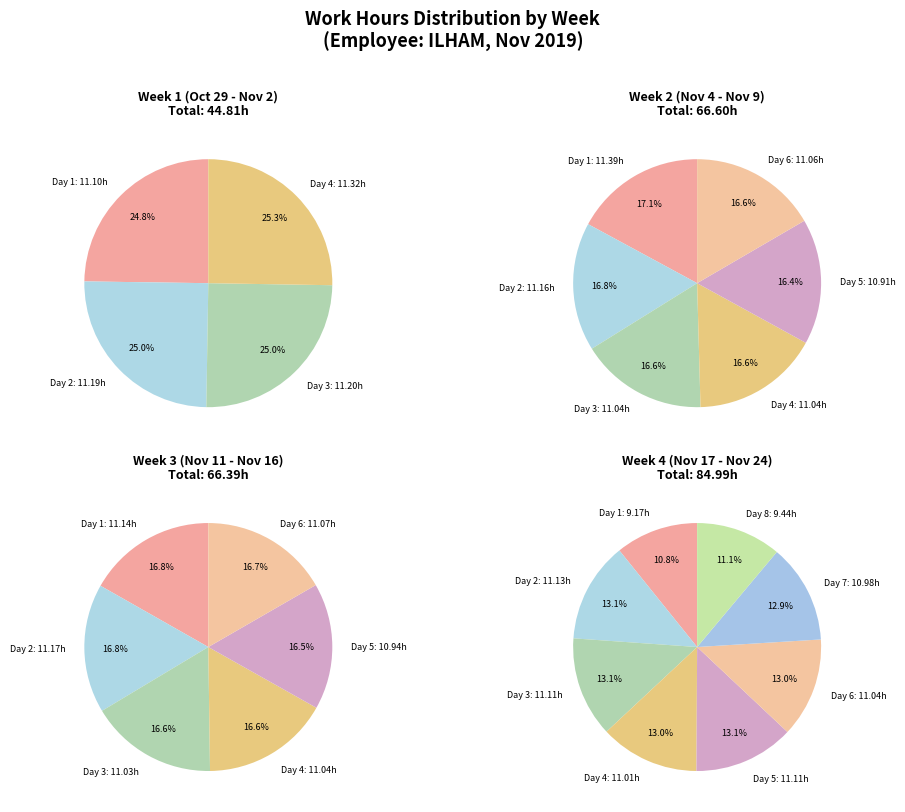

True or false: 13 Wed accounts for 4% of the total.

True